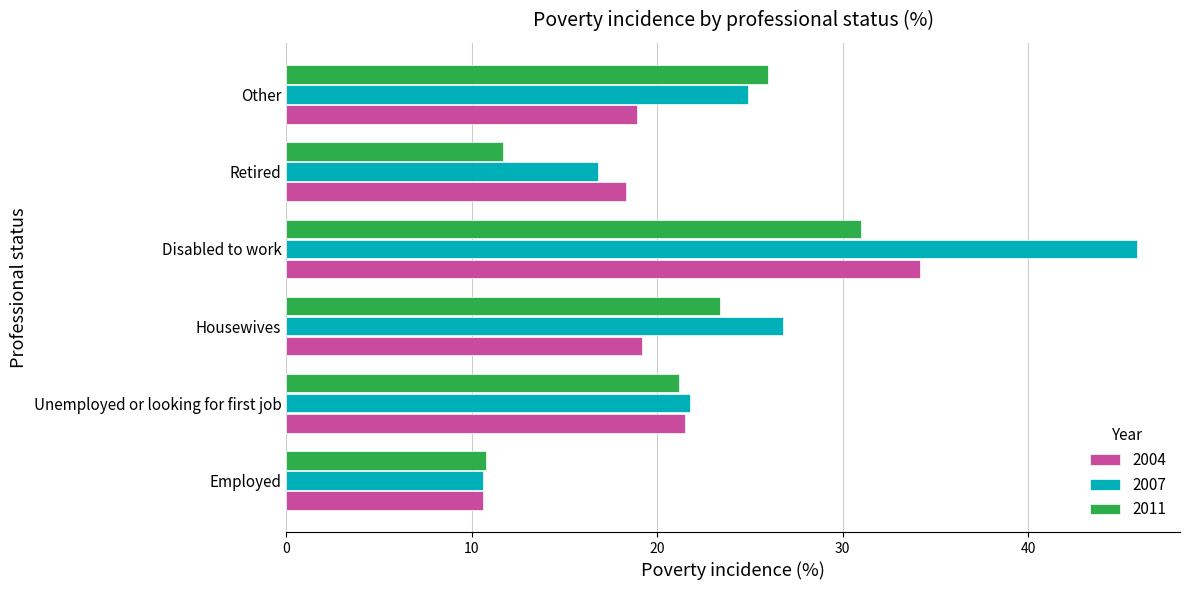

The 2011 series shows 11.7 at Retired. True or false?

True